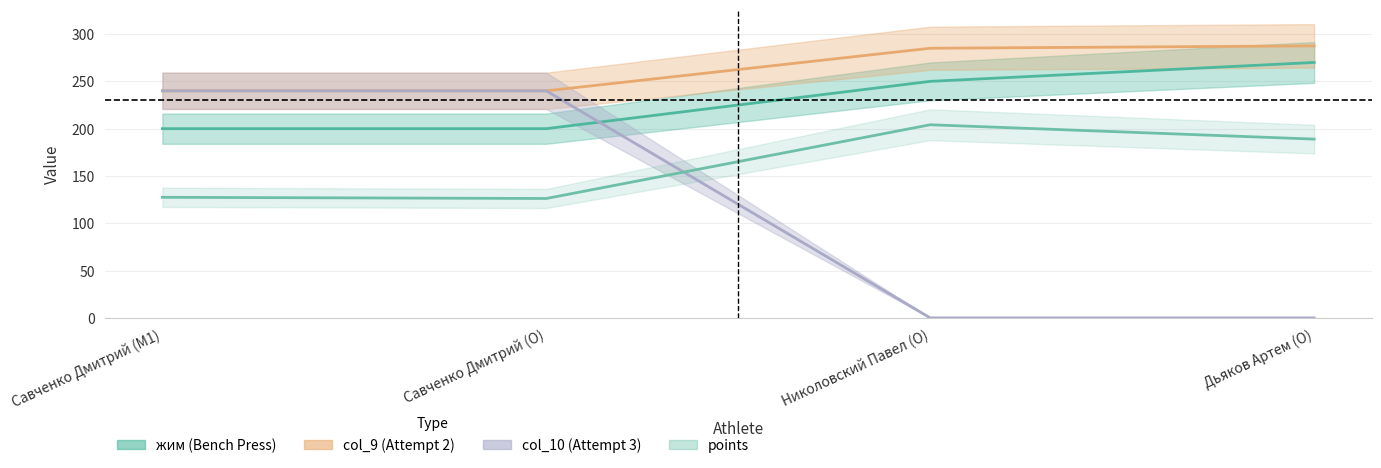

What is the sum of the col_10 values at Дьяков Артем (O) and Савченко Дмитрий (O)?

240.0